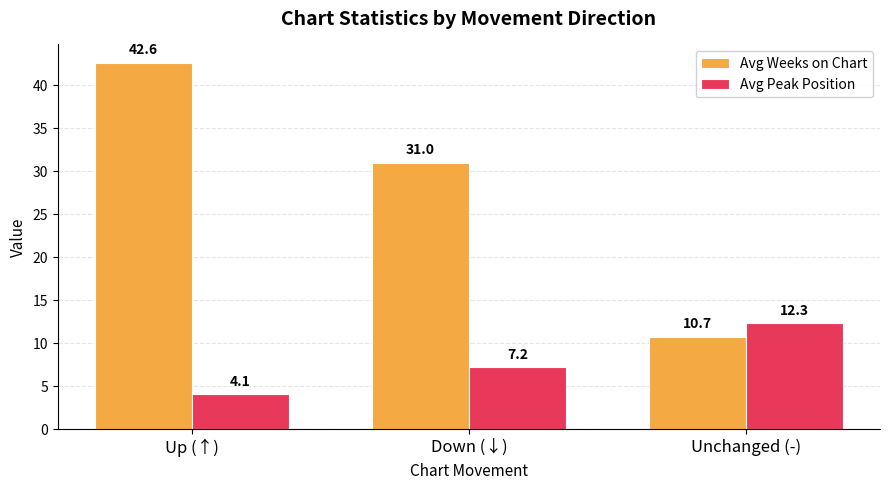

How many distinct data groups are displayed?

2